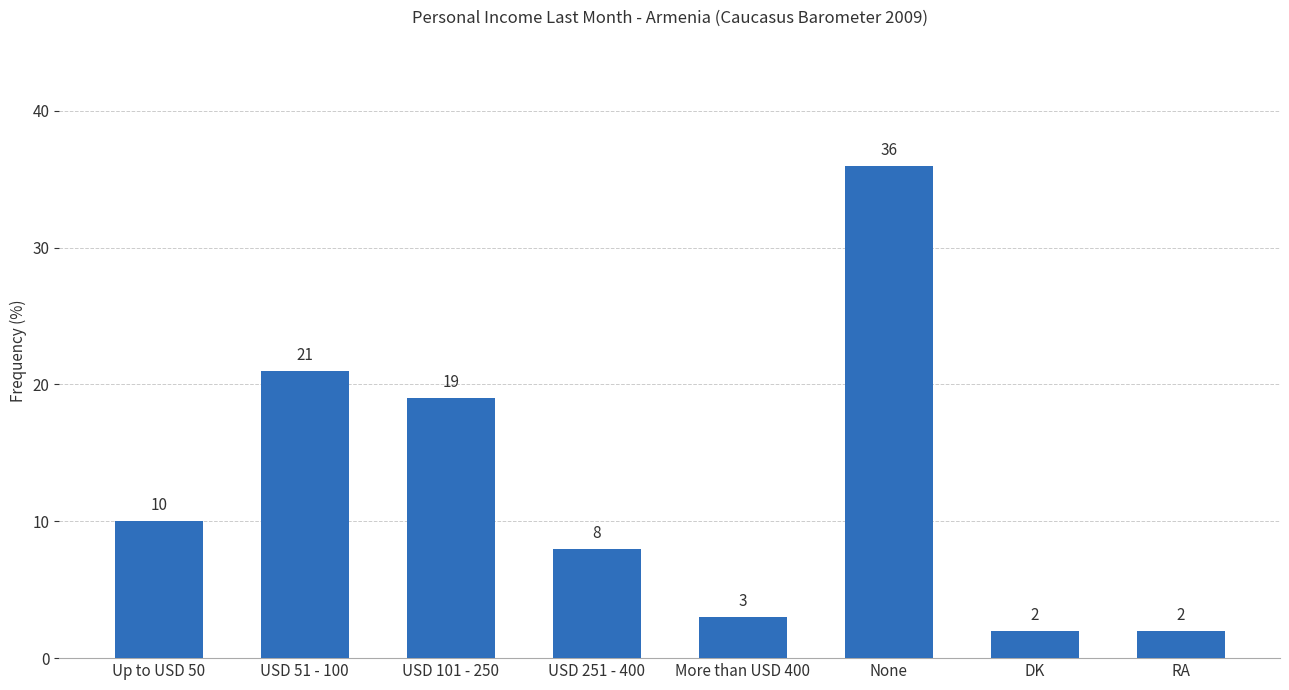

Reading right to left, transcribe all the data shown in this chart.

2	2	36	3	8	19	21	10